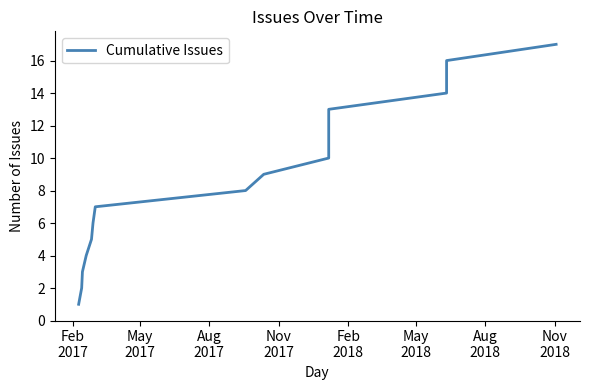

How many series are shown in this chart?

1